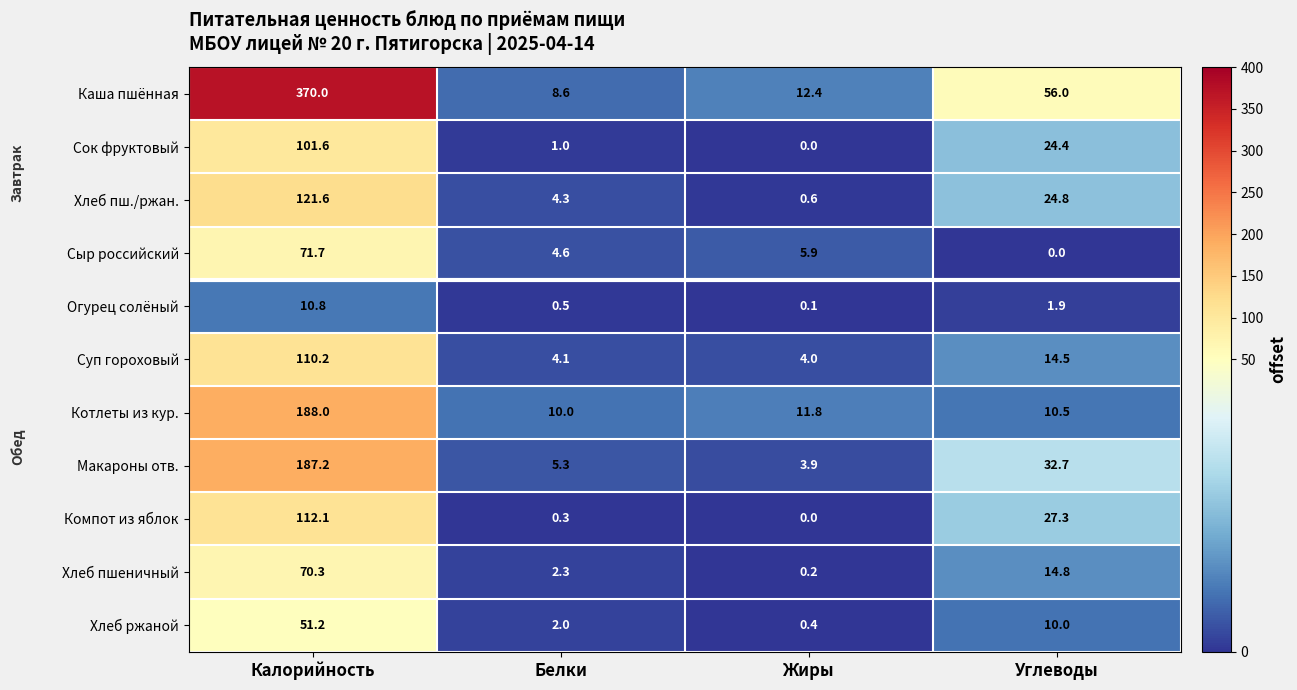

Rank the series by their maximum value, from highest to lowest.

Каша пшённая, Котлеты из кур., Макароны отв., Хлеб пш./ржан., Компот из яблок, Суп гороховый, Сок фруктовый, Сыр российский, Хлеб пшеничный, Хлеб ржаной, Огурец солёный